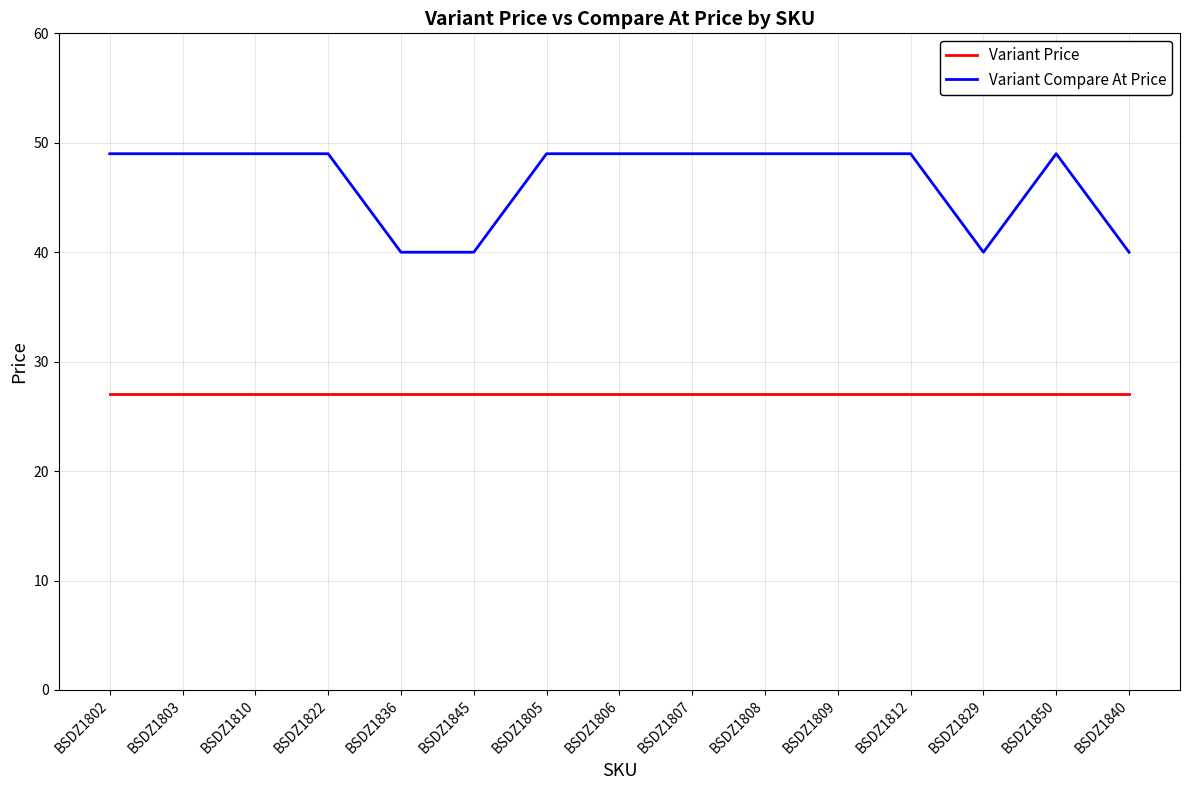

Reading right to left, transcribe all the data shown in this chart.

Variant Price: BSDZ1840=27	BSDZ1850=27	BSDZ1829=27	BSDZ1812=27	BSDZ1809=27	BSDZ1808=27	BSDZ1807=27	BSDZ1806=27	BSDZ1805=27	BSDZ1845=27	BSDZ1836=27	BSDZ1822=27	BSDZ1810=27	BSDZ1803=27	BSDZ1802=27
Variant Compare At Price: BSDZ1840=40	BSDZ1850=49	BSDZ1829=40	BSDZ1812=49	BSDZ1809=49	BSDZ1808=49	BSDZ1807=49	BSDZ1806=49	BSDZ1805=49	BSDZ1845=40	BSDZ1836=40	BSDZ1822=49	BSDZ1810=49	BSDZ1803=49	BSDZ1802=49